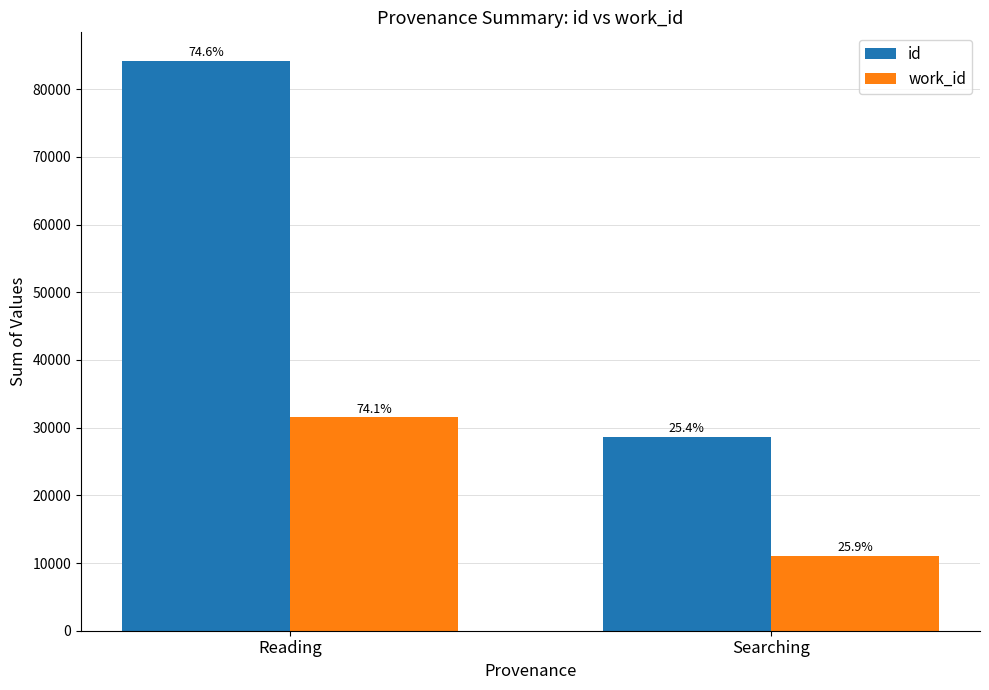

How many bars are there in each group?

2